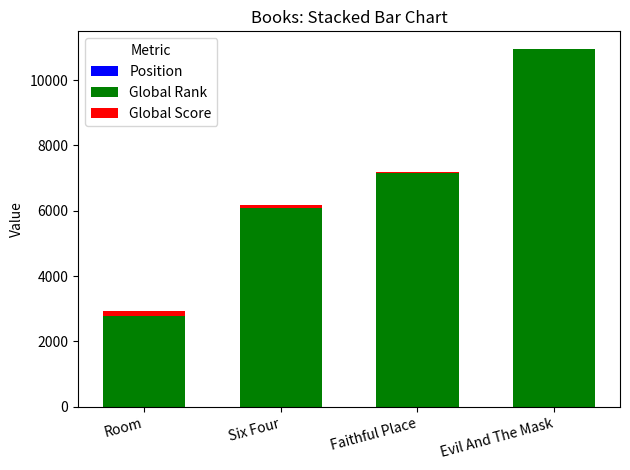

At which category is the sum across all series the highest?

Evil And The Mask